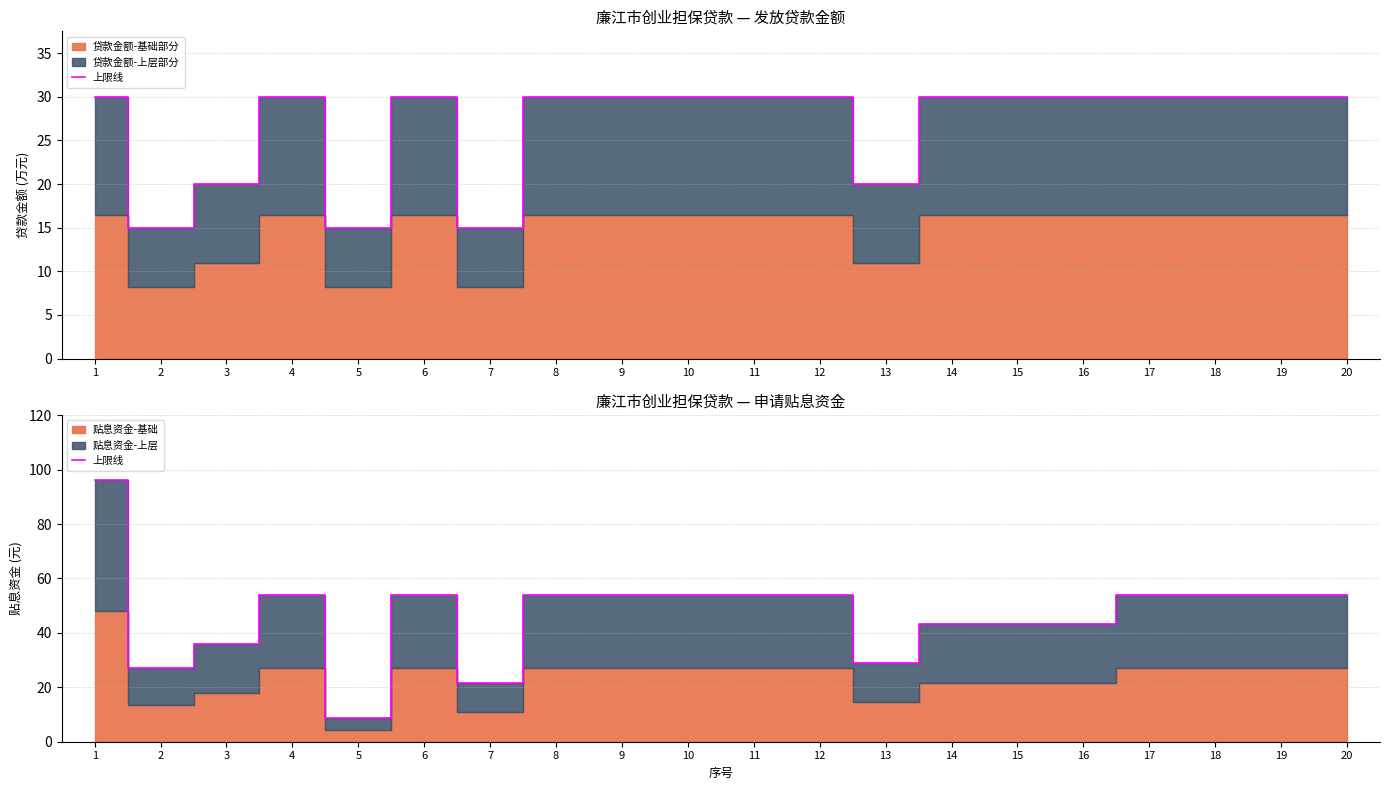

Which category has the highest value across all series?

1